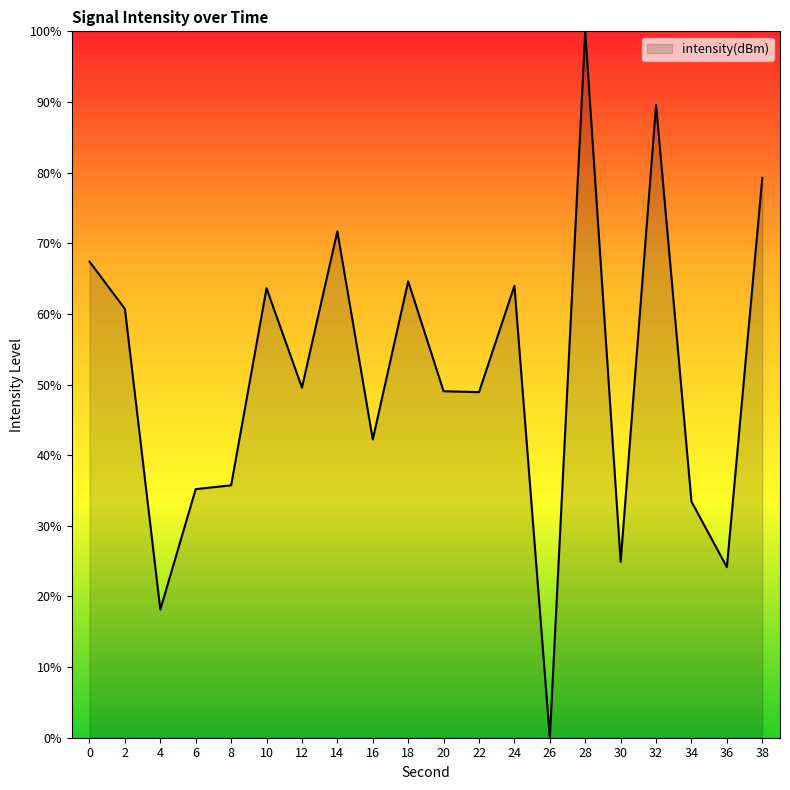

Which label corresponds to the largest value in the chart?

28